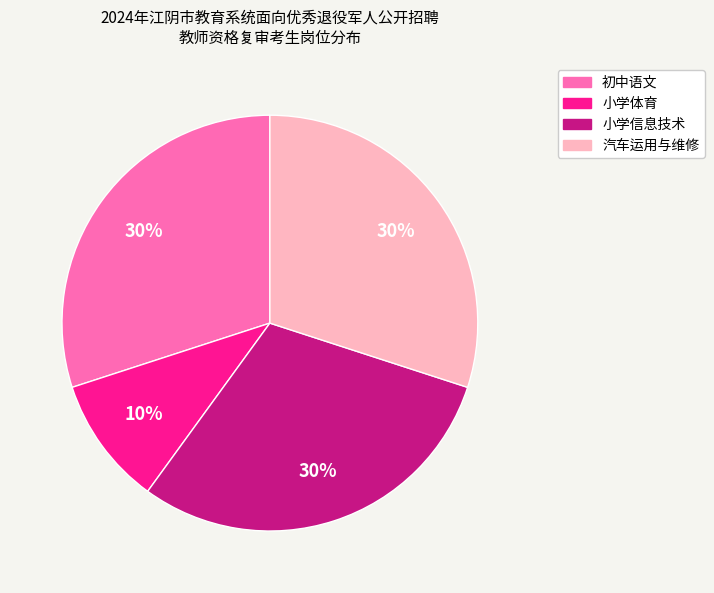

The 初中语文 slice represents 30% of the pie. True or false?

True